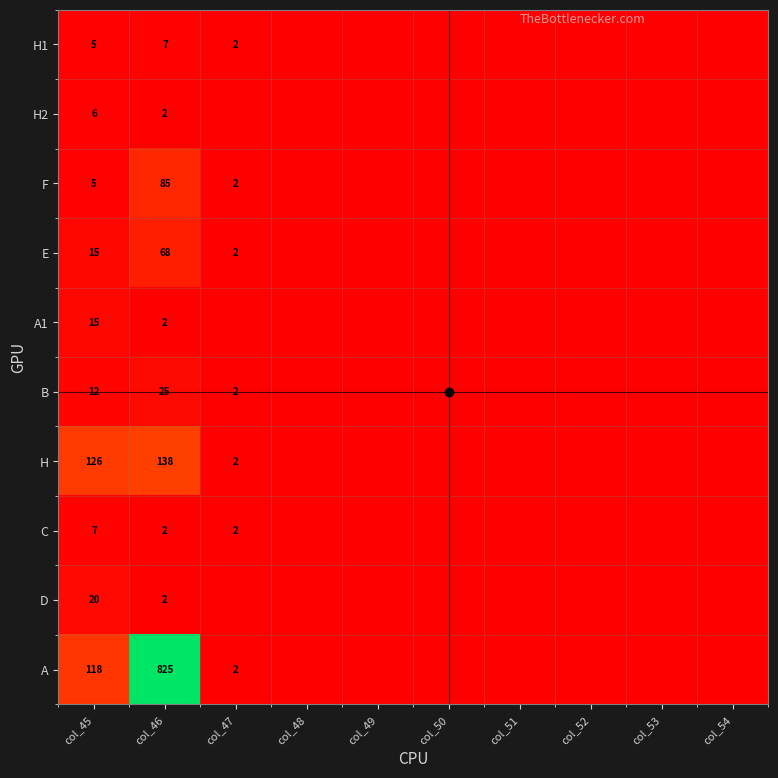

At which category does the chart reach its peak across all series?

col_46